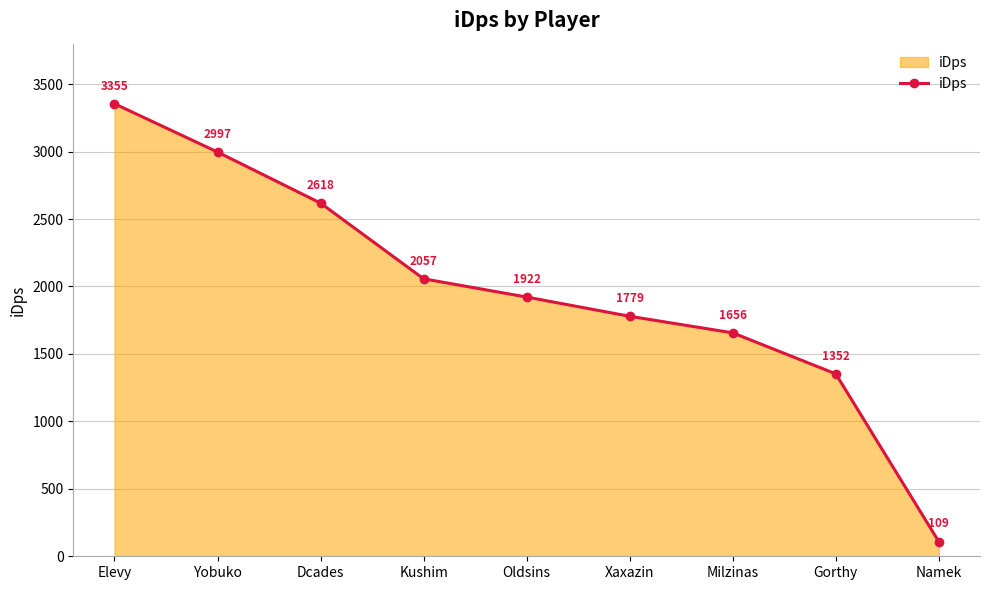

How many values are below 1921?

4